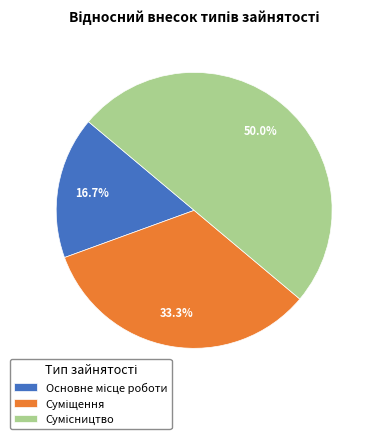

What percentage is the Основне місце роботи slice, to the nearest percent?

17%